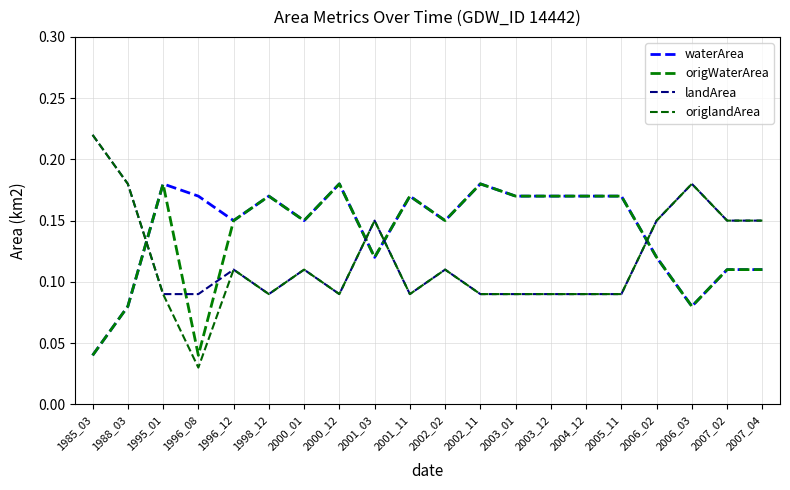

True or false: origlandArea and landArea cross at least once.

False